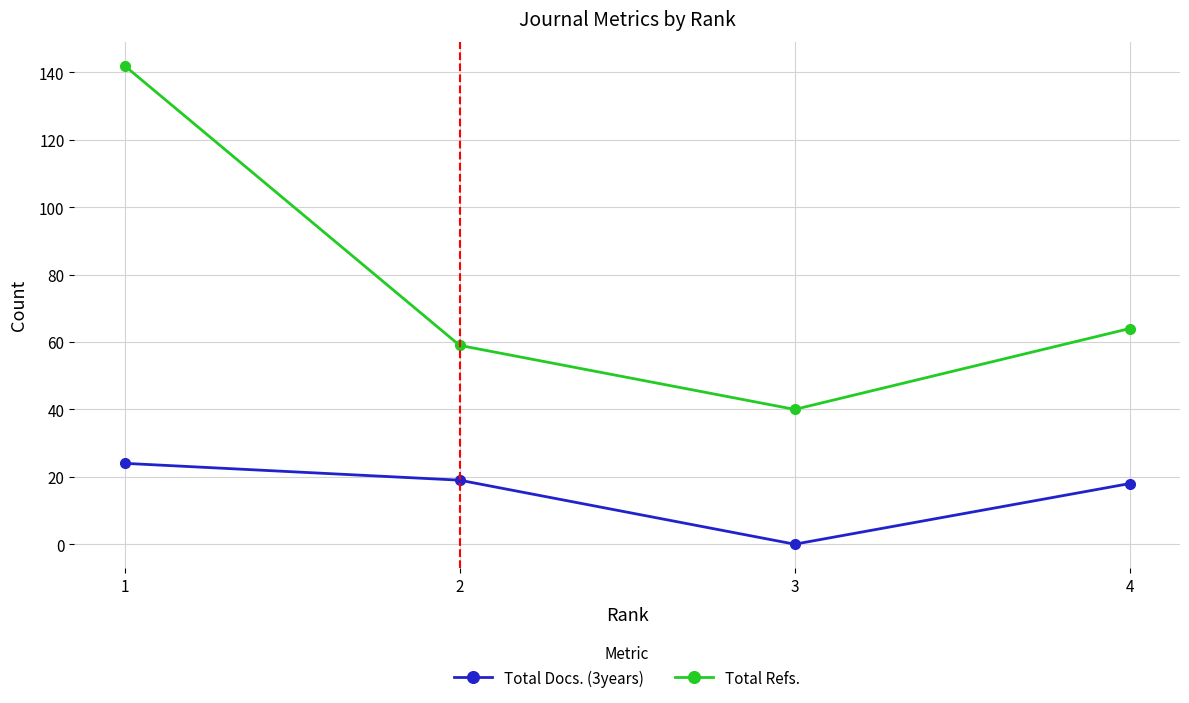

True or false: Total Refs. and Total Docs. (3years) intersect in this chart.

False